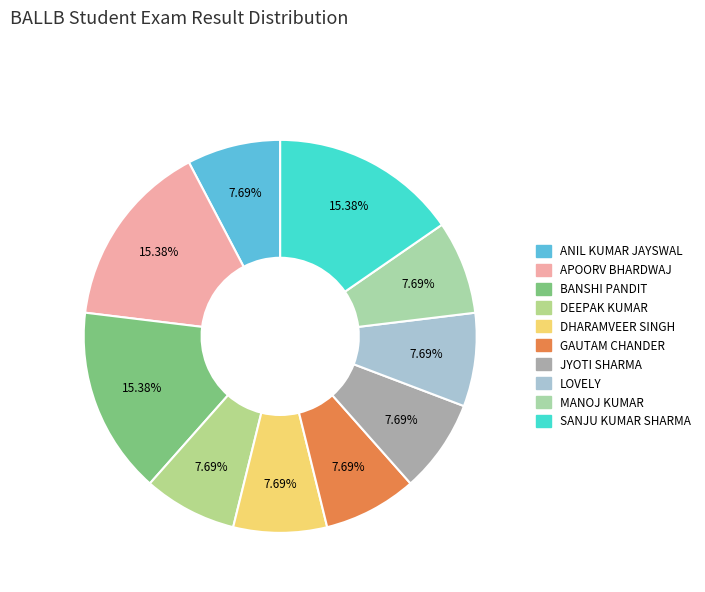

What percentage is NOT represented by JYOTI SHARMA?

92.3%